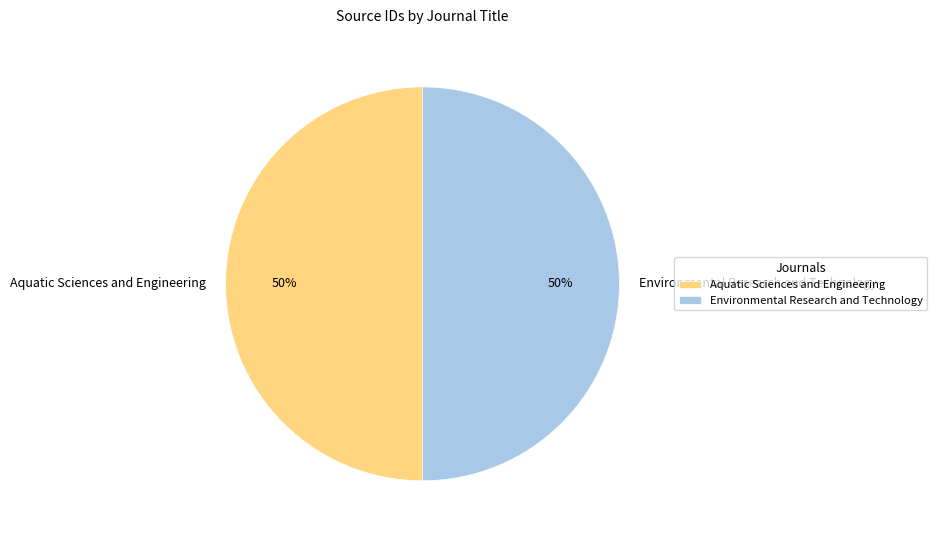

Is the sum of Environmental Research and Technology and Aquatic Sciences and Engineering greater than half?

Yes